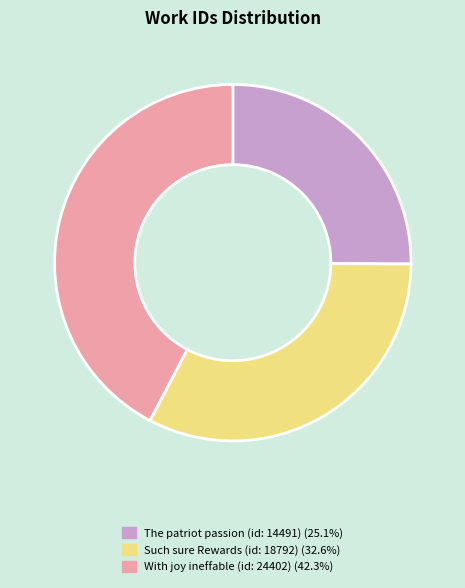

Which category has the biggest portion of the pie?

With joy ineffable (id: 24402)